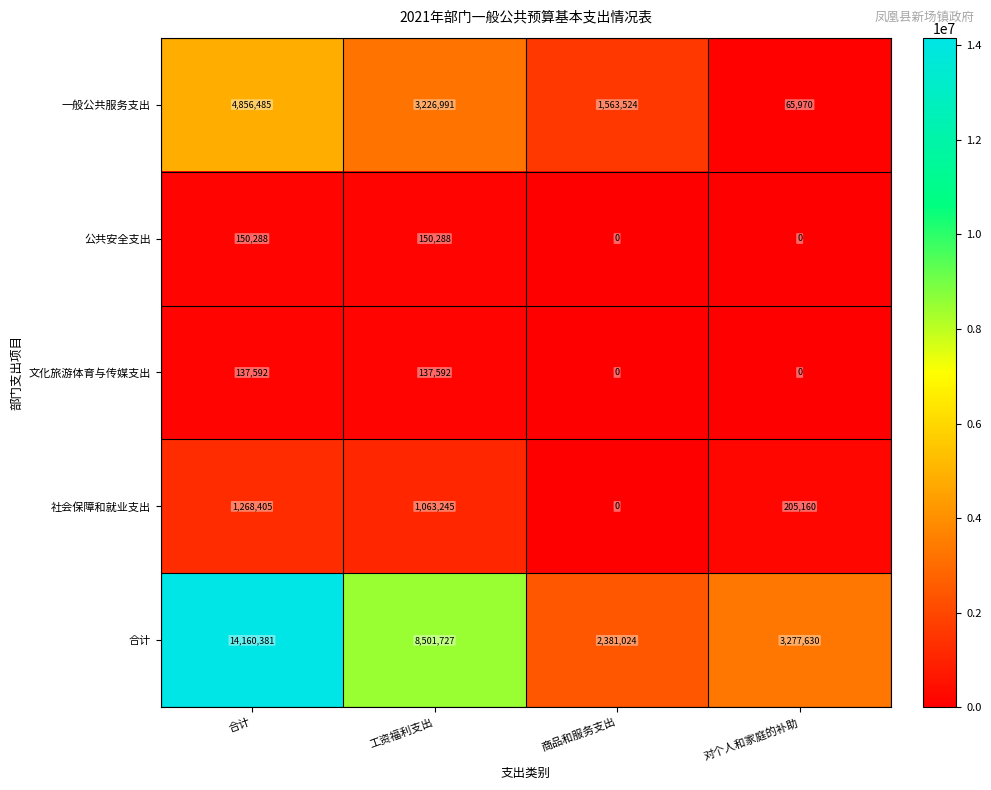

What is the difference between the maximum and minimum values in the 合计 series?

11779357